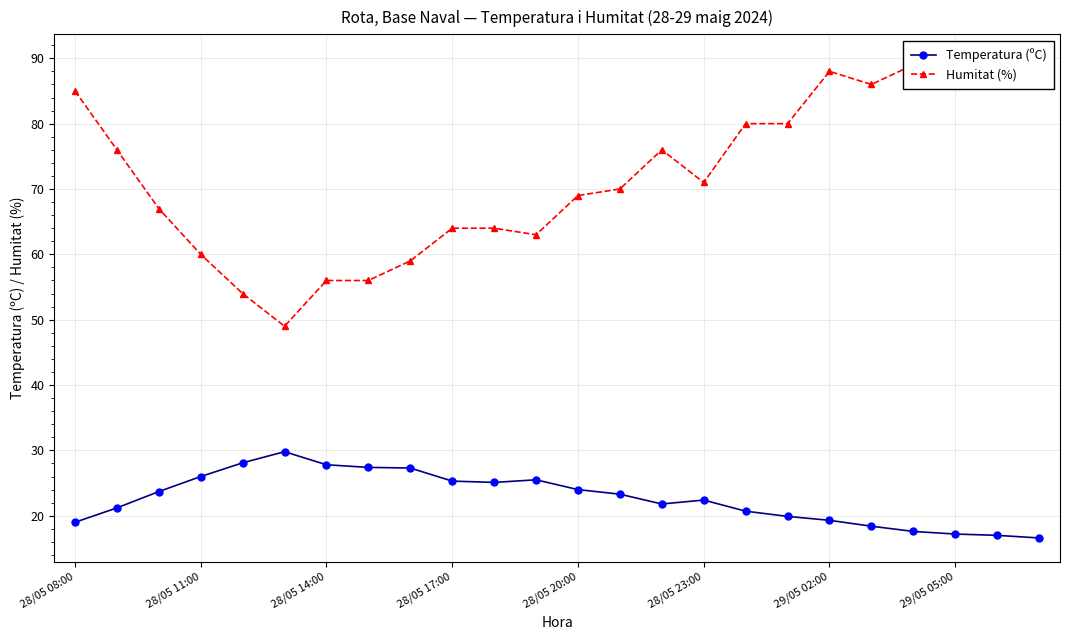

How many values in the Humitat (%) series exceed 71?

11